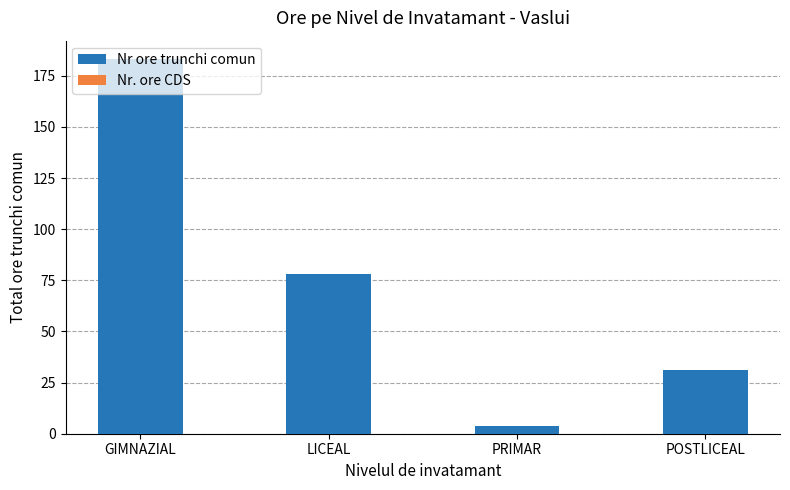

What is the change in value from GIMNAZIAL to POSTLICEAL?

-152